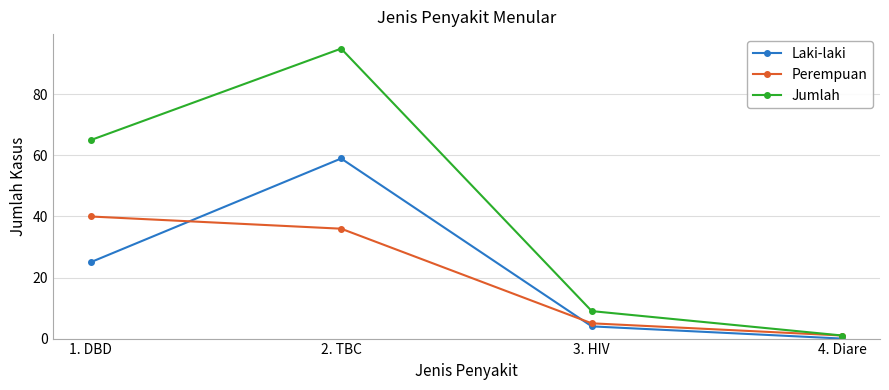

At how many categories does at least one series exceed 31?

2